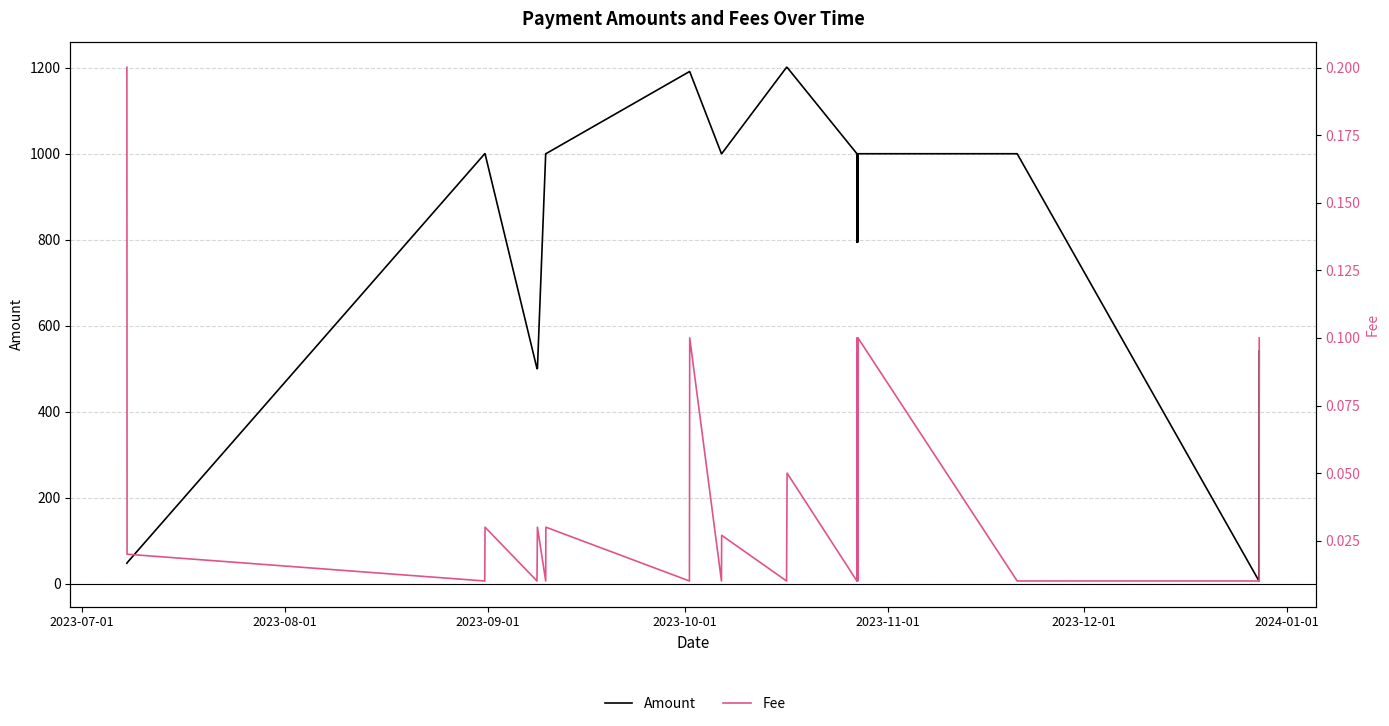

True or false: Amount and Fee intersect in this chart.

False